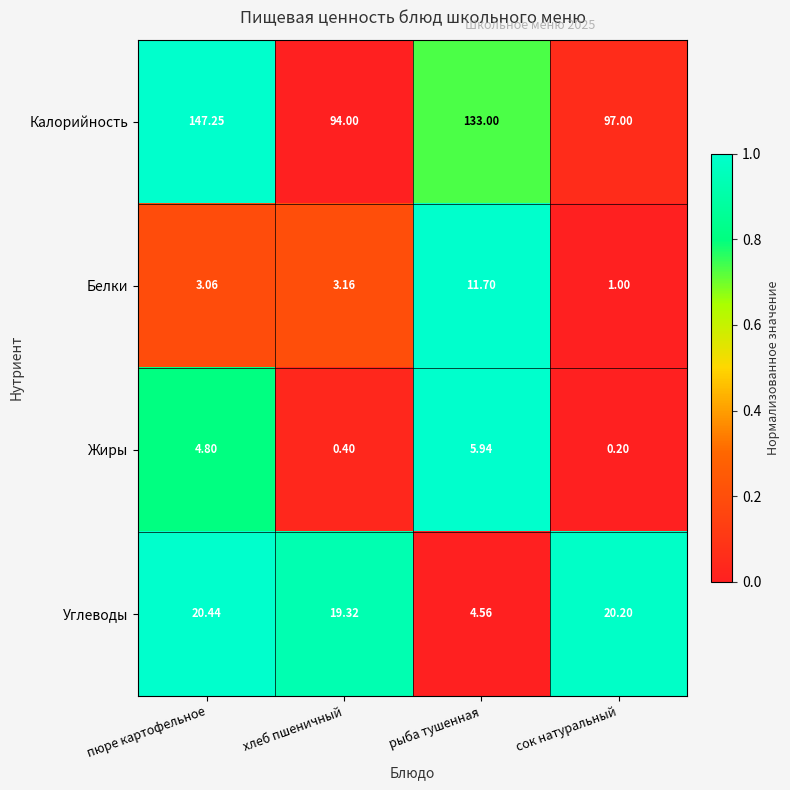

At how many categories does at least one series exceed 0?

4